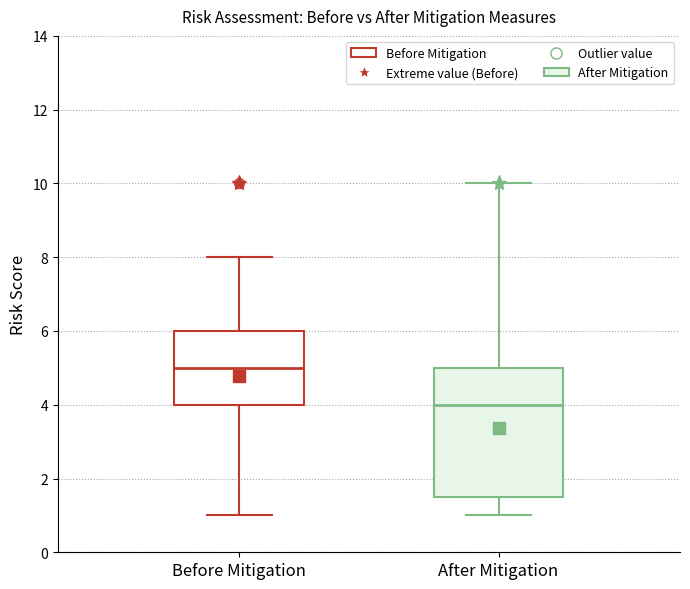

Reading left to right, transcribe this box plot: for each box, give where its median line is, the range the box spans, and where its two whiskers end, as read against the y-axis. The values are not printed on the chart, so give them approximately, as read against the axis.

Before Mitigation: median 5.0, box 4.0 to 6.0, whiskers 1.0 to 8.0
After Mitigation: median 4.0, box 1.6 to 5.0, whiskers 1.0 to 10.0